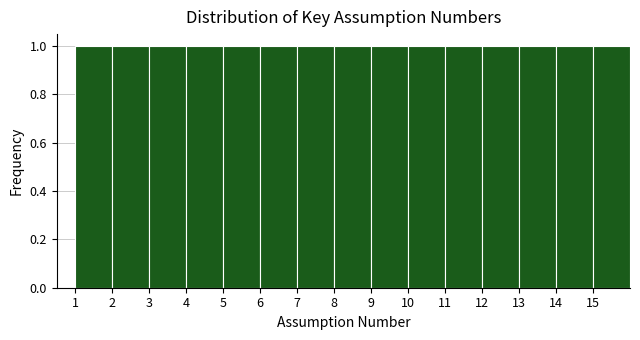

Reading left to right, list every bar in this chart as the range it spans on the x-axis followed by its height. The values are not printed on the chart, so give them approximately, as read against the axis.

1 to 2: 1
2 to 3: 1
3 to 4: 1
4 to 5: 1
5 to 6: 1
6 to 7: 1
7 to 8: 1
8 to 9: 1
9 to 10: 1
10 to 11: 1
11 to 12: 1
12 to 13: 1
13 to 14: 1
14 to 15: 1
15 to 16: 1